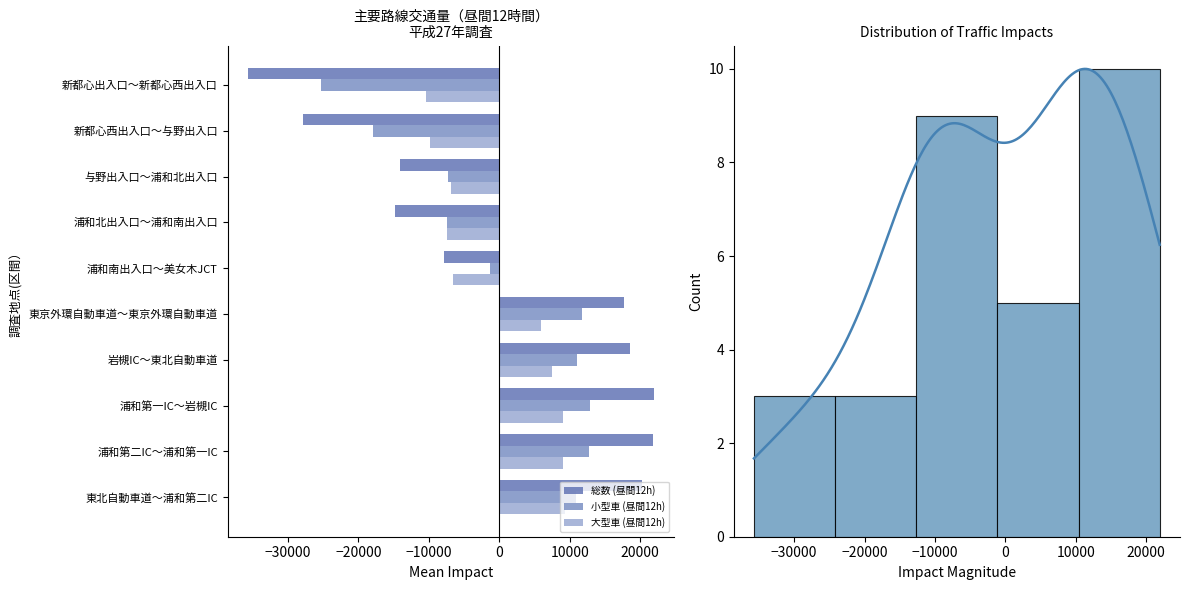

True or false: 大型車 (昼間12h) has a value of 9078.5 at 浦和第一IC～岩槻IC.

True